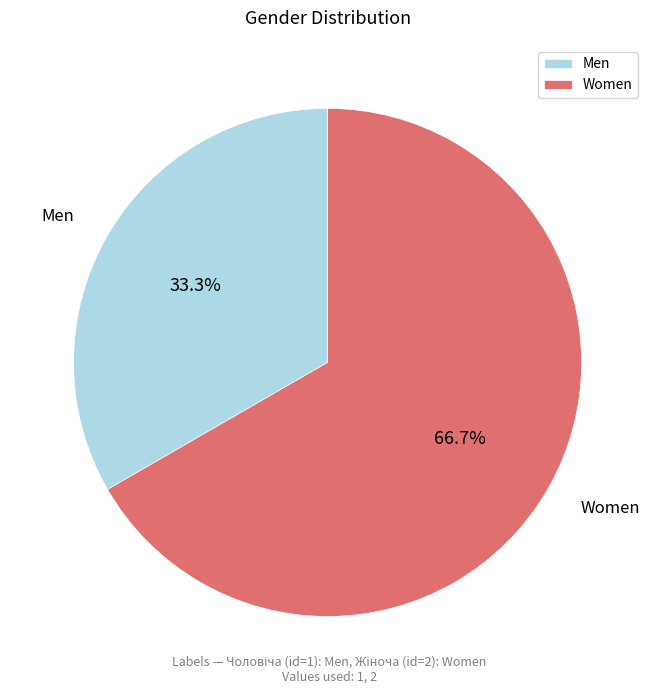

Approximately how many times larger is the value at Women compared to Men?

2.0